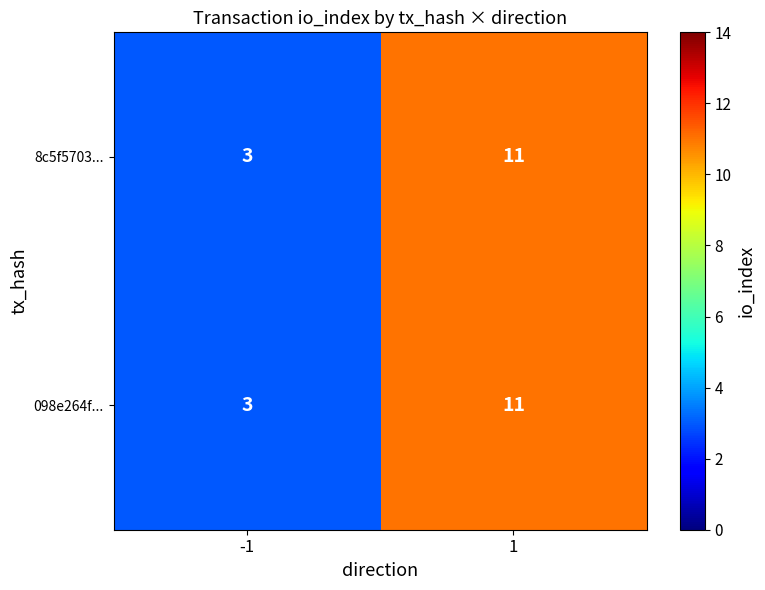

What is the sum of all 098e264f... values?

14